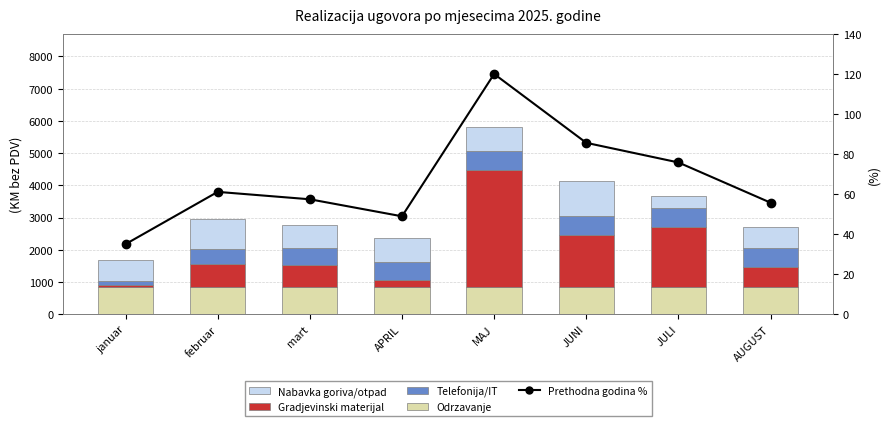

Which series has the largest total across all categories?

Gradjevinski materijal